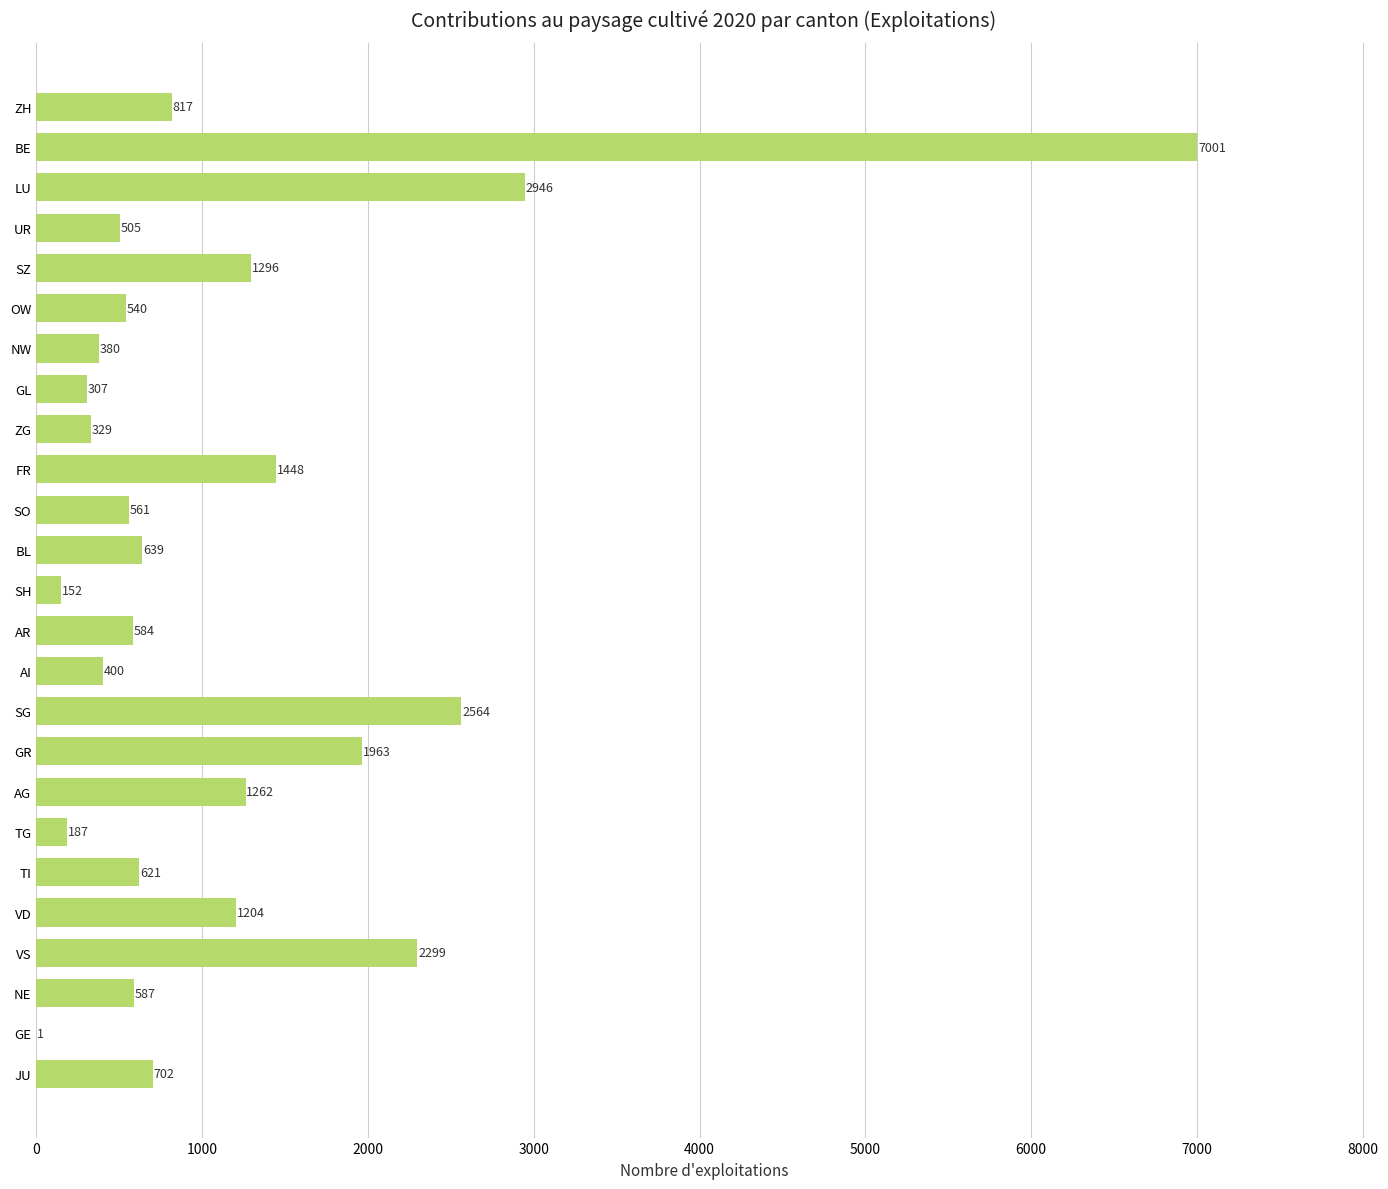

Are the bars horizontal?

Yes